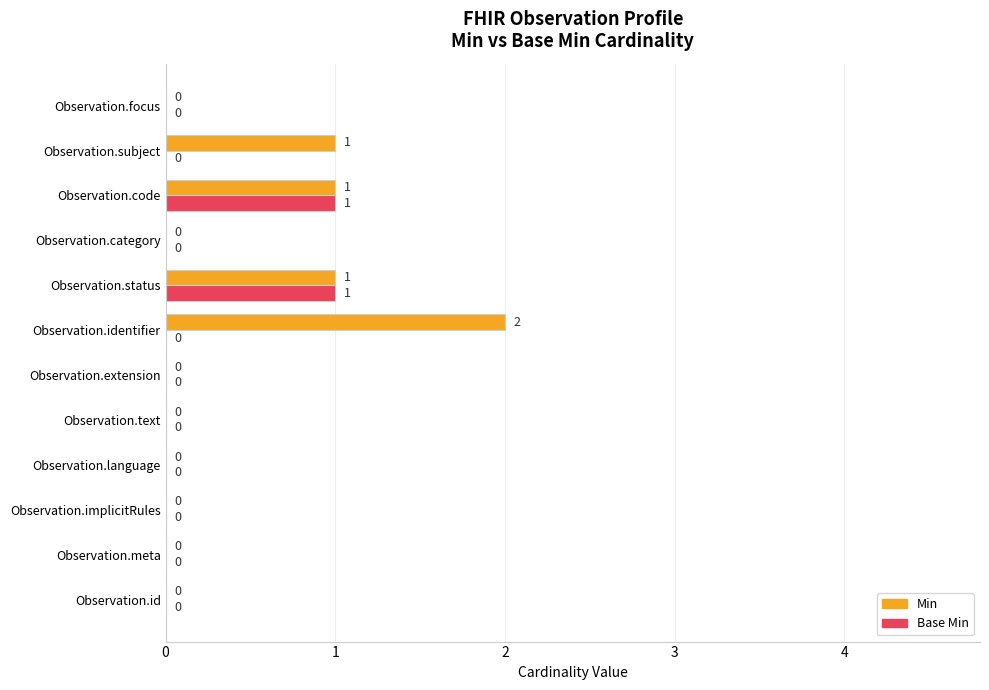

Which series has the largest total across all categories?

Min